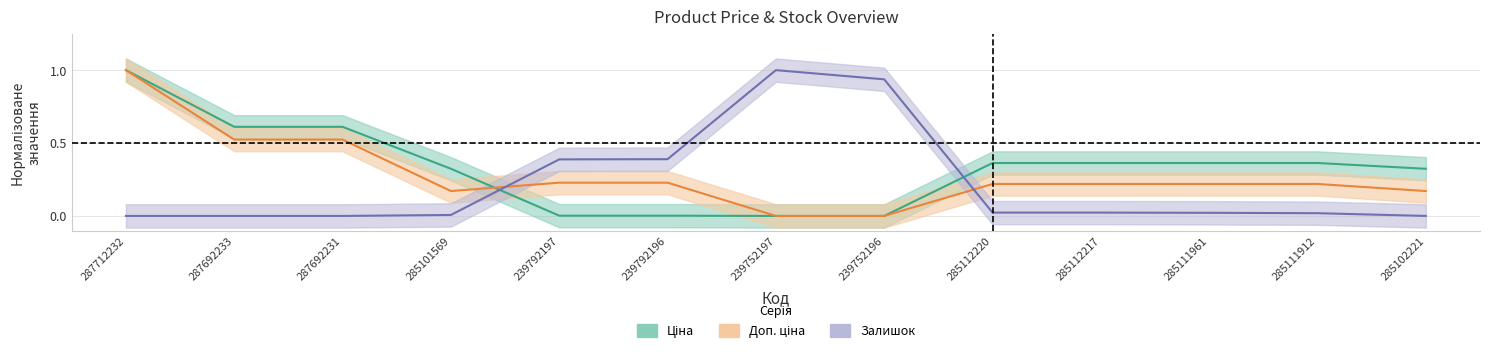

True or false: Ціна has more than 0 points higher than both neighbors.

False